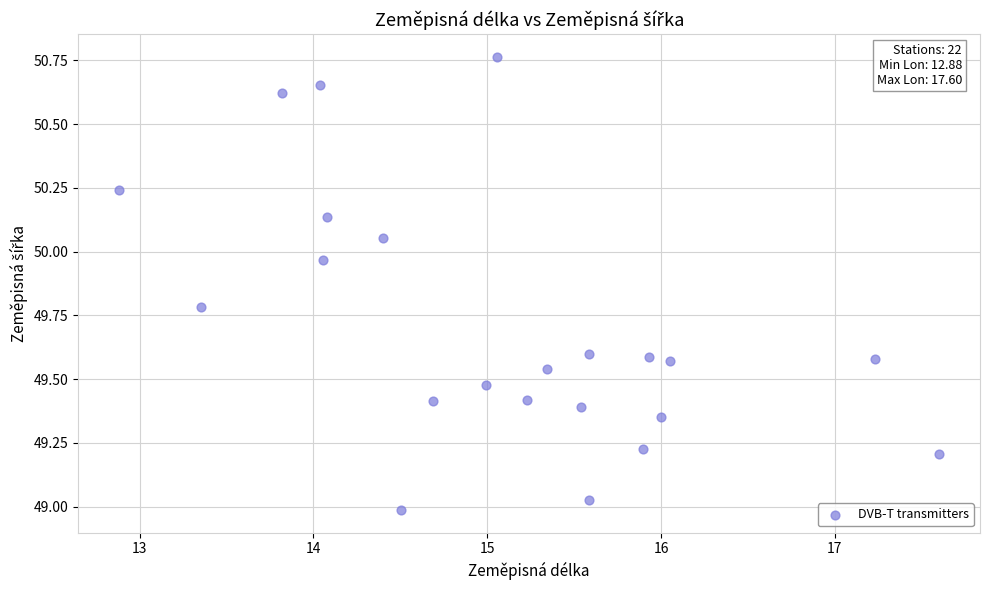

What is the range of Y values (max minus min)?

1.8